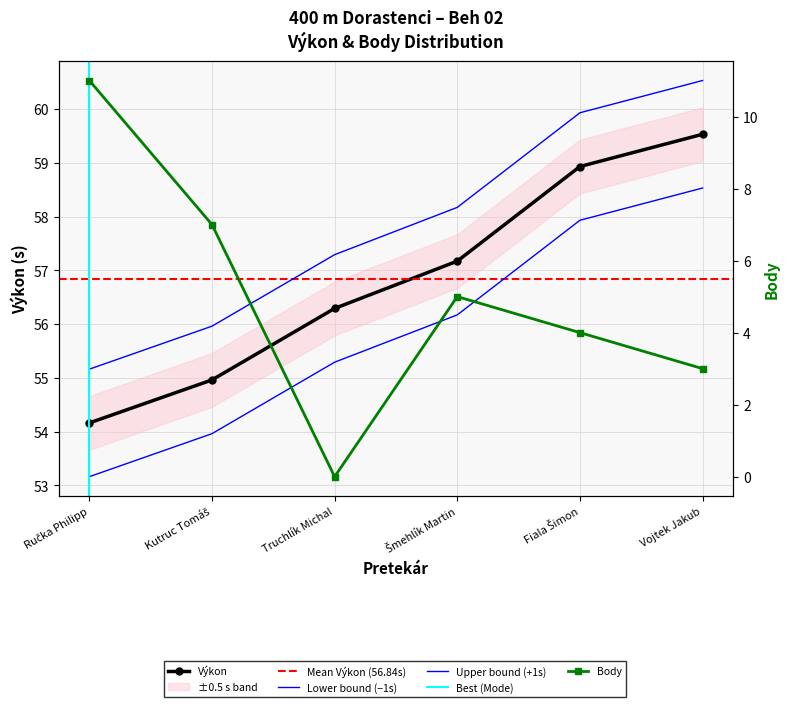

True or false: Body has a value of 0.0 at Truchlík Michal.

True